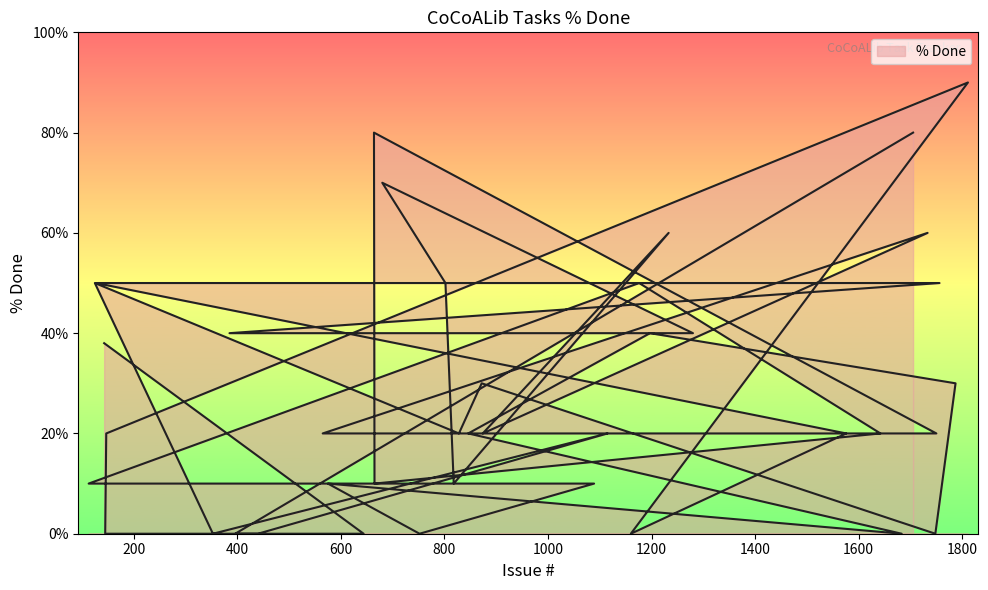

What is the change in value from 143 to 1233?

+22